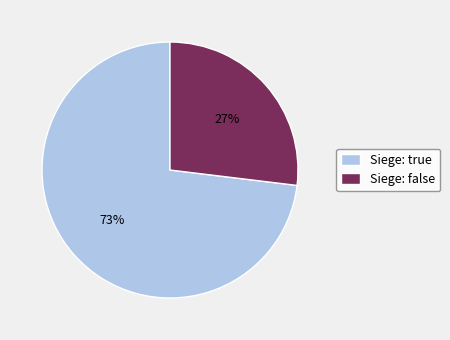

To the nearest percent, what is the difference between the largest and smallest slice percentages?

46%